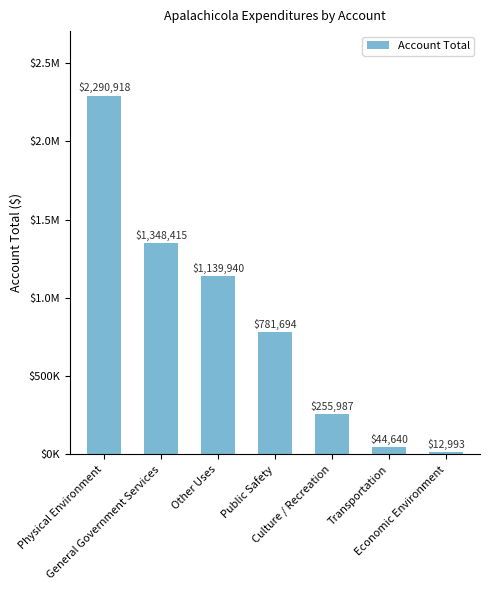

What is the maximum value shown in the chart?

2290918